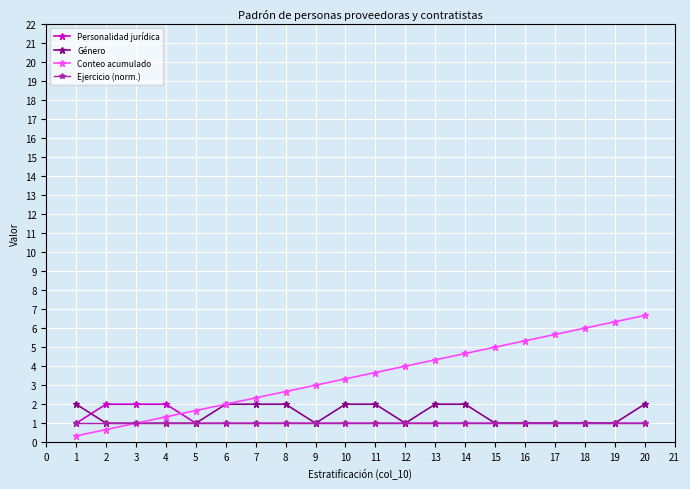

What is the minimum value for Ejercicio (norm.)?

1.0